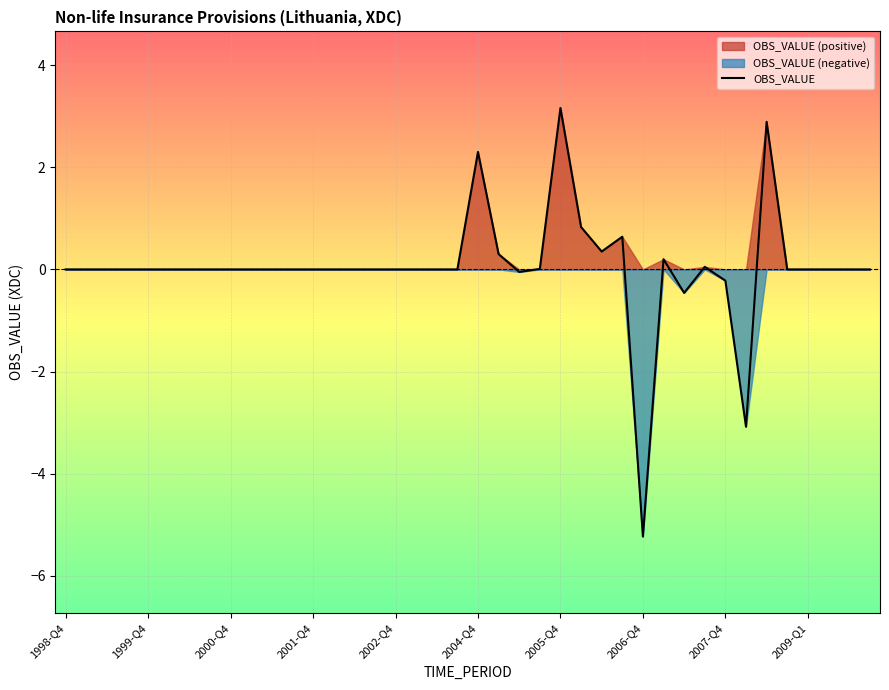

At which label does OBS_VALUE reach its minimum?

2006-Q4